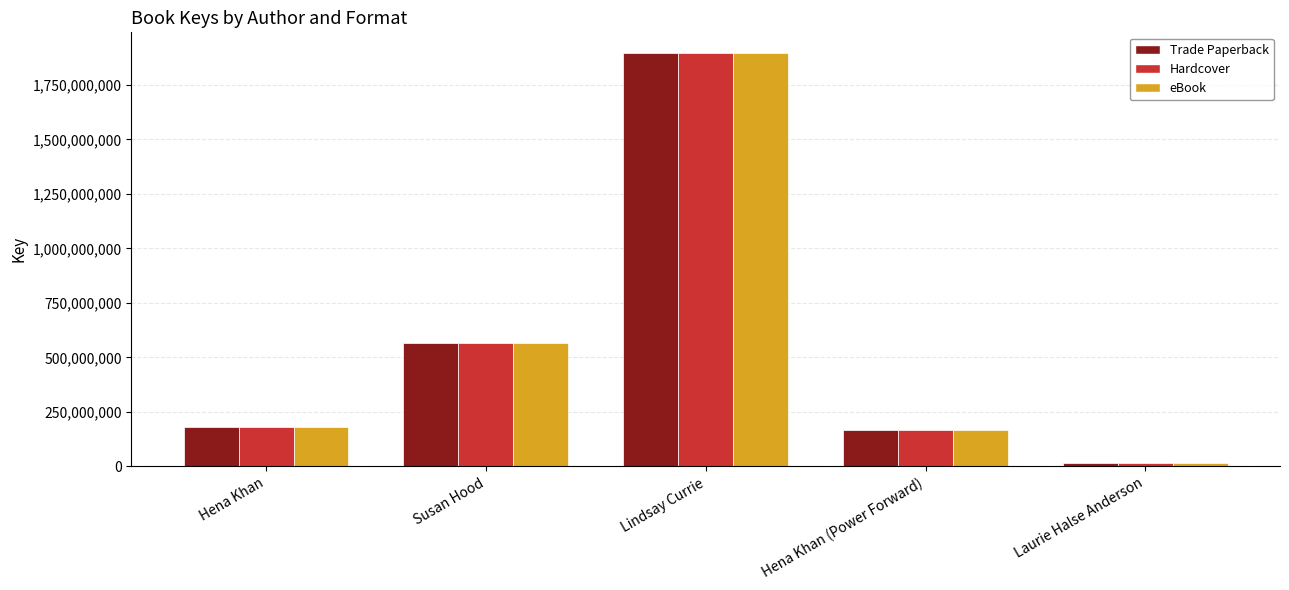

What is the difference between the maximum and minimum values in the eBook series?

1879644212